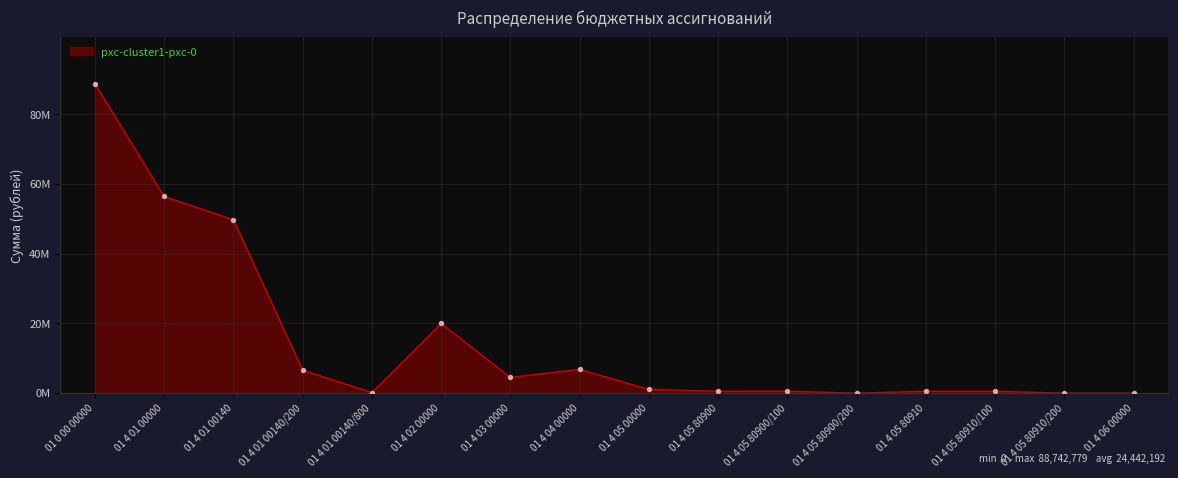

Which has a higher value, 01 4 06 00000 or 01 4 01 00000?

01 4 01 00000